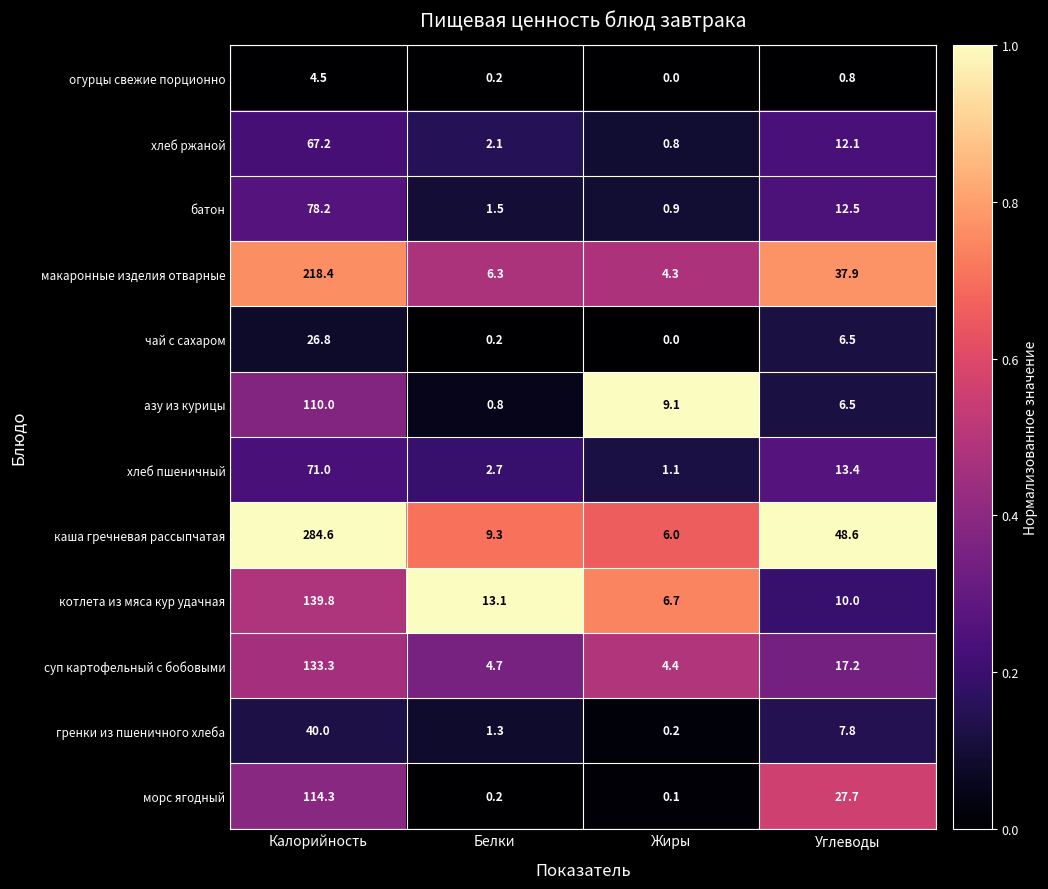

Rank the series by their maximum value, from highest to lowest.

каша гречневая рассыпчатая, макаронные изделия отварные, котлета из мяса кур удачная, суп картофельный с бобовыми, морс ягодный, азу из курицы, батон, хлеб пшеничный, хлеб ржаной, гренки из пшеничного хлеба, чай с сахаром, огурцы свежие порционно